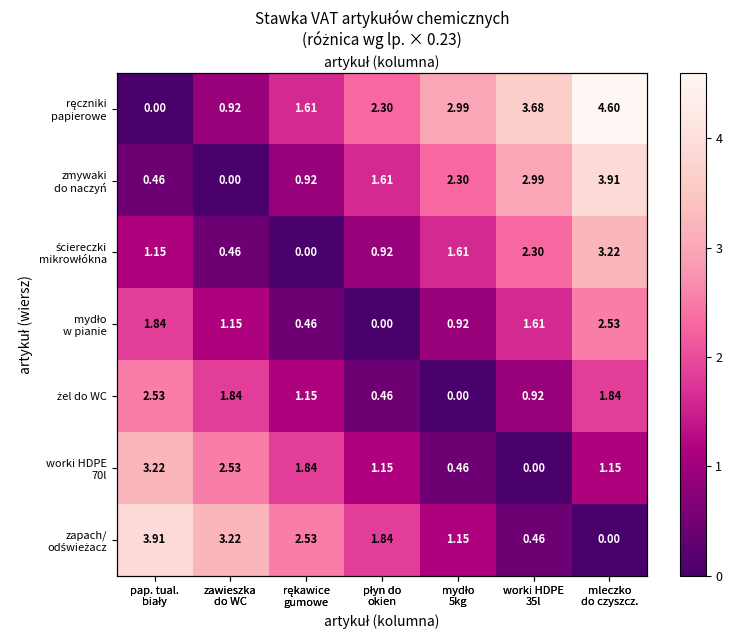

True or false: zapach/ odświeżacz has a value of 0.0 at mleczko do czyszcz..

True